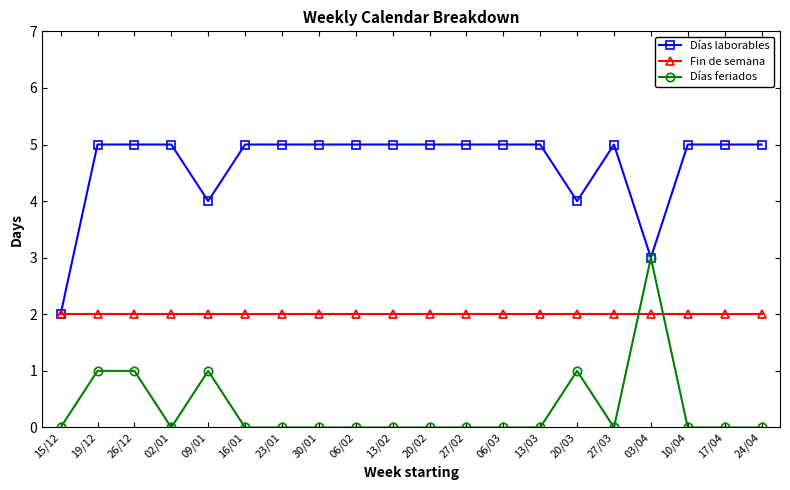

What are all the series names shown in the legend?

Días laborables, Fin de semana, Días feriados